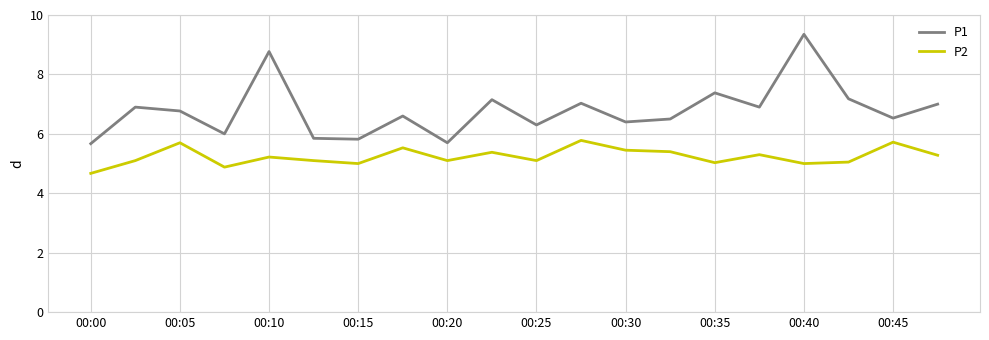

What are all the series names shown in the legend?

P1, P2